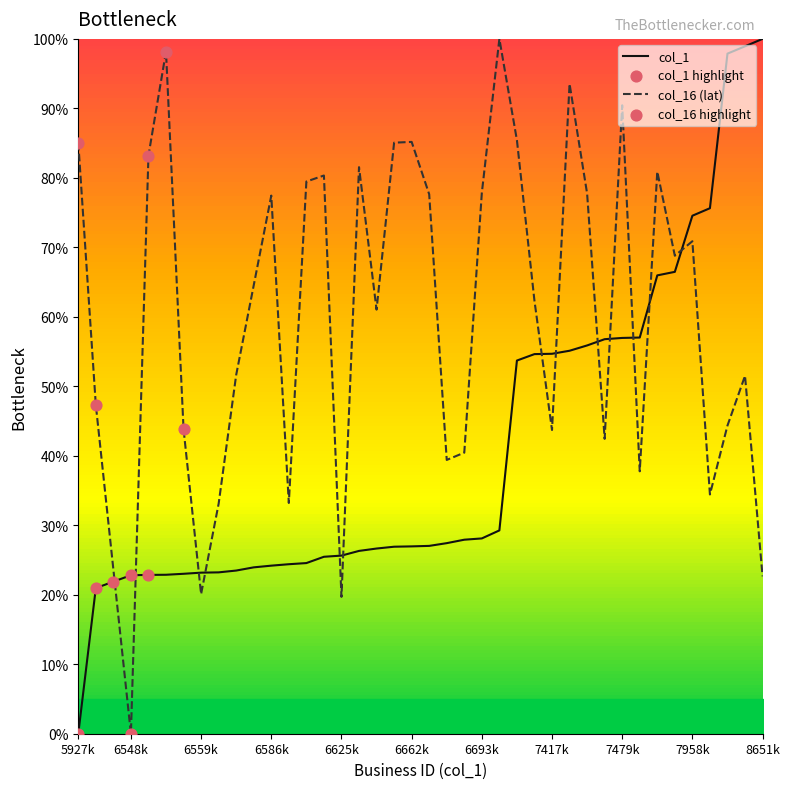

Is it true that col_1 equals 22.8 at 6548k?

True